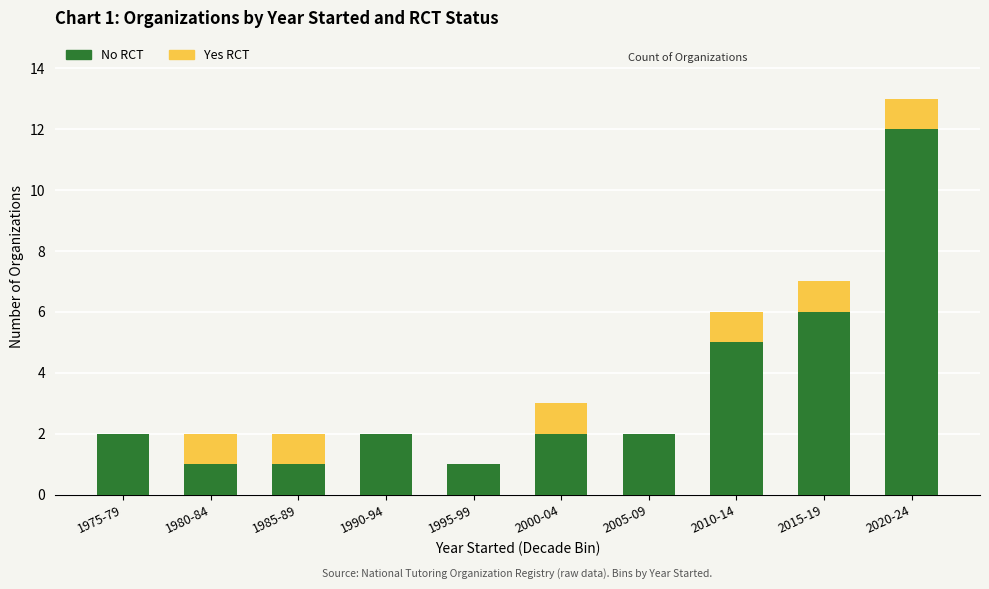

The value of No RCT at 2000-04 is 2. True or false?

True